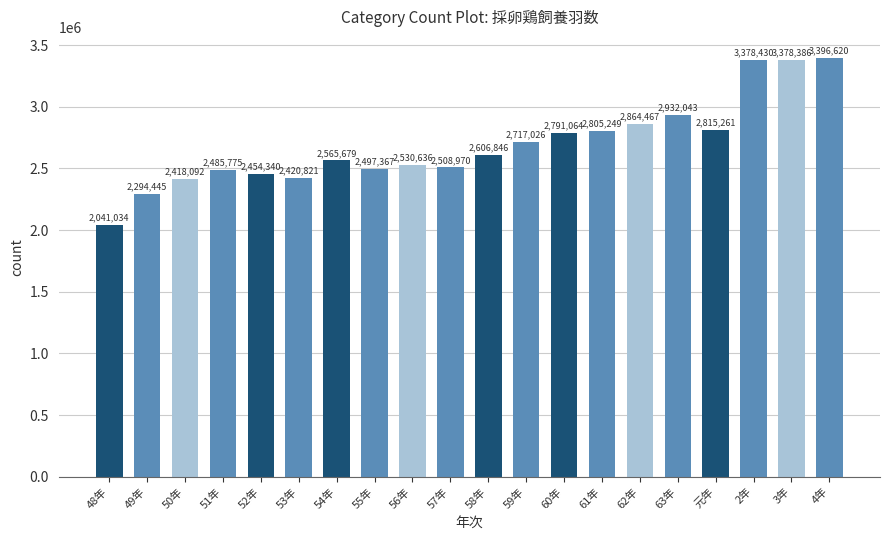

What is the ratio of the value at 53年 to the value at 50年?

1.0